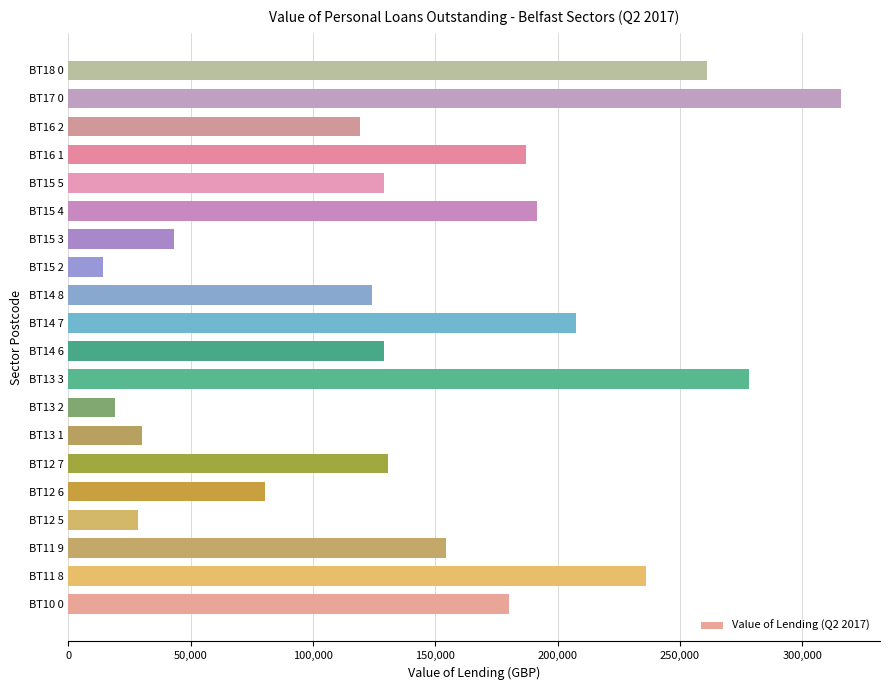

Which label corresponds to the smallest value in the chart?

BT15 2